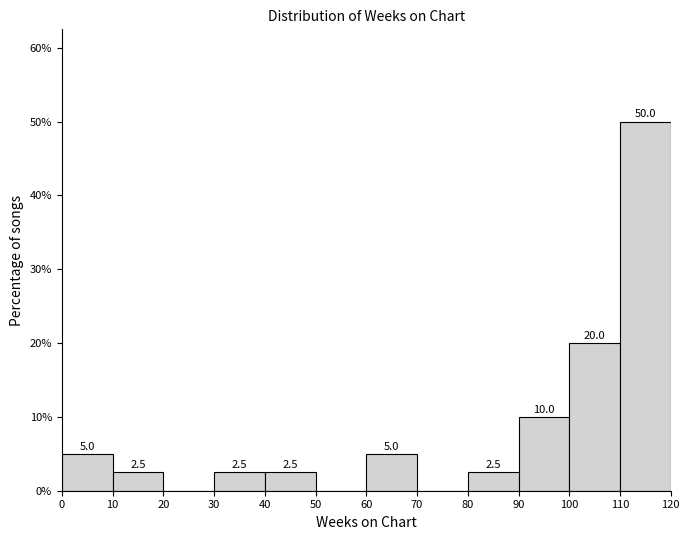

Over which range of the x-axis is the bar tallest?

110 to 120